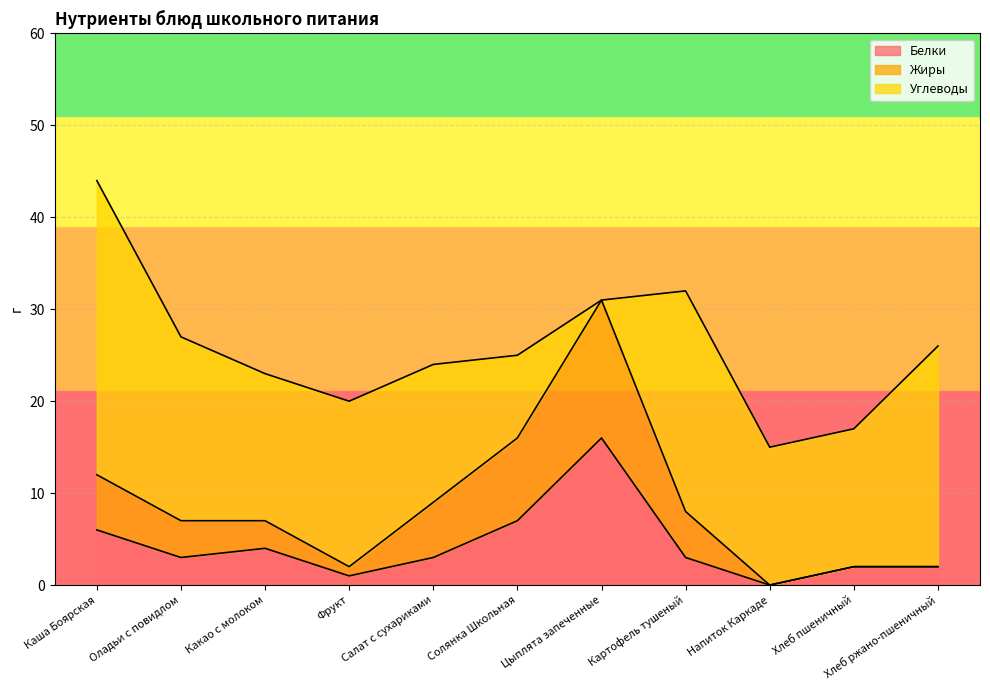

The value of Жиры at Оладьи с повидлом is 7. True or false?

True